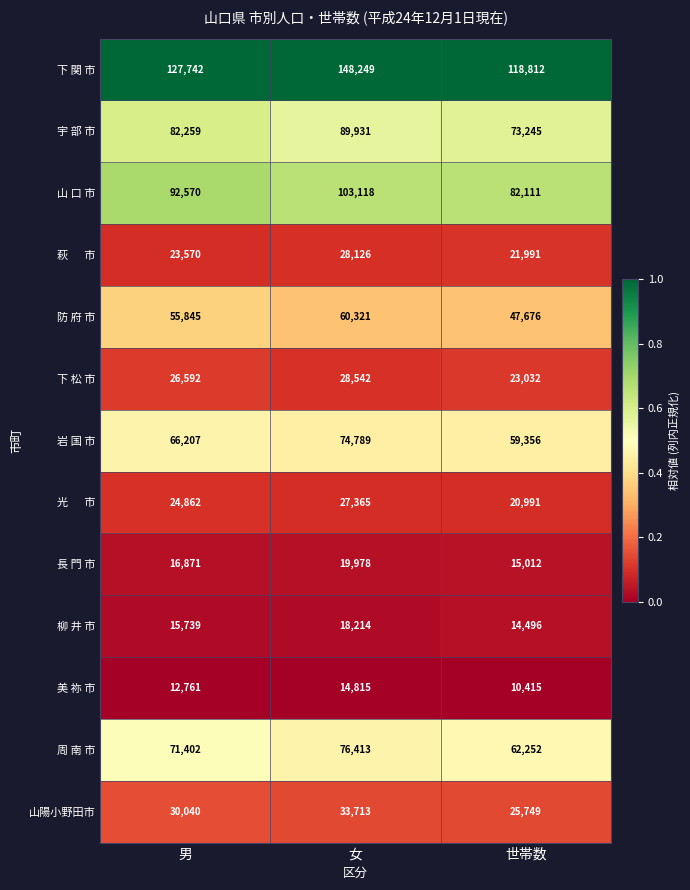

Rank the categories by 宇 部 市 value from lowest to highest.

世帯数, 男, 女